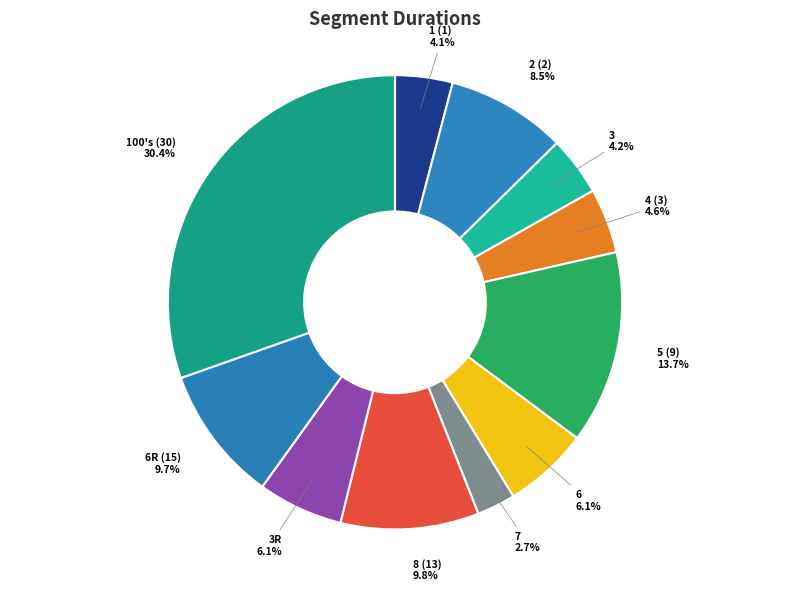

What percentage is the 6R (15) slice, to the nearest percent?

10%